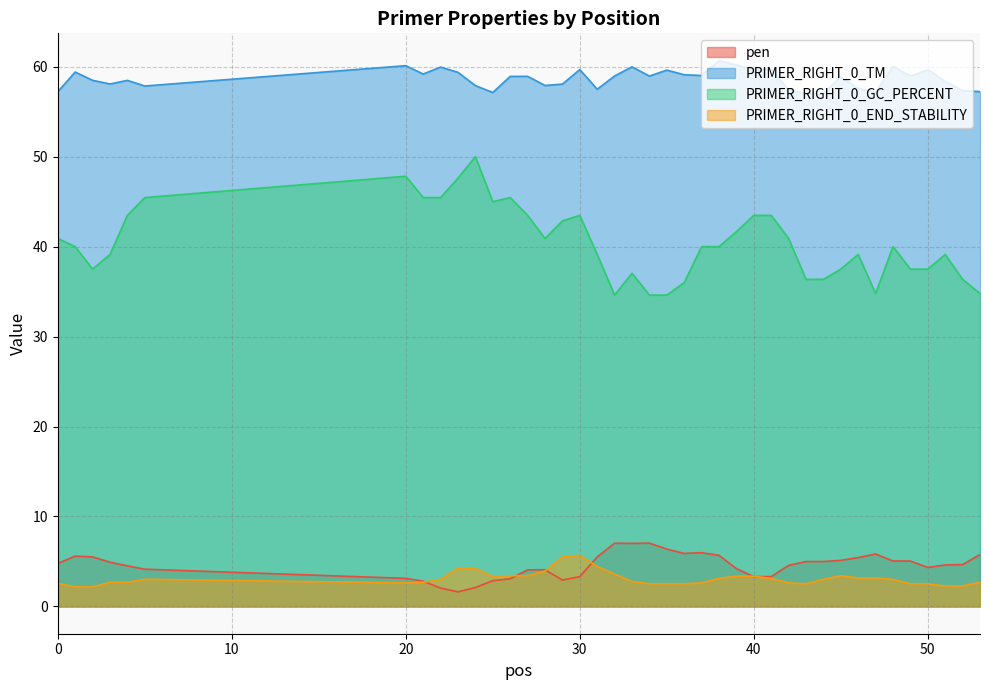

What is the difference between the PRIMER_RIGHT_0_TM values at 33 and 51?

1.6